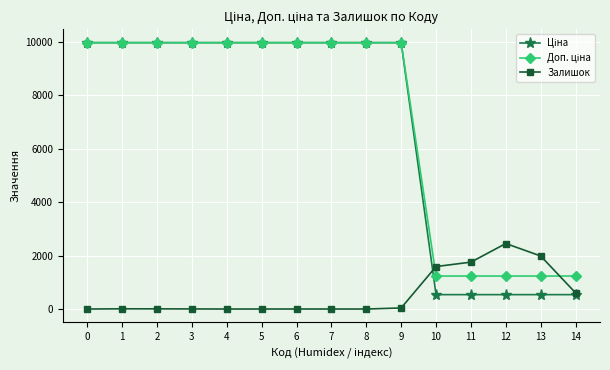

The value of Залишок at 8 is 0.0. True or false?

True